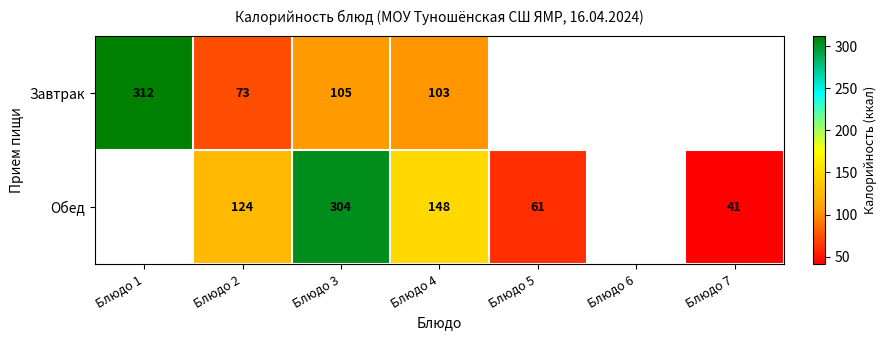

At how many categories does at least one series exceed 275?

2